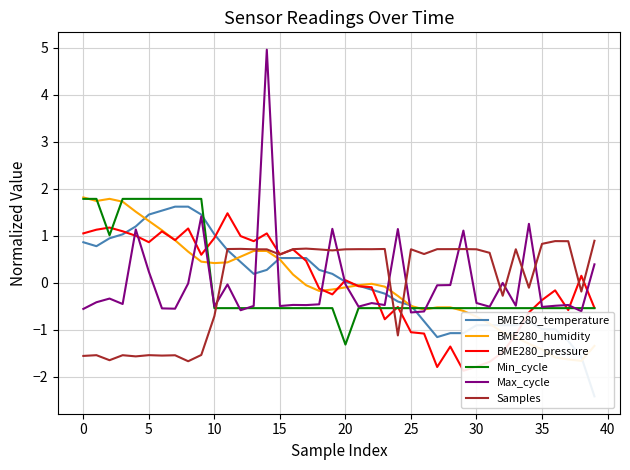

What are all the series names shown in the legend?

BME280_temperature, BME280_humidity, BME280_pressure, Min_cycle, Max_cycle, Samples